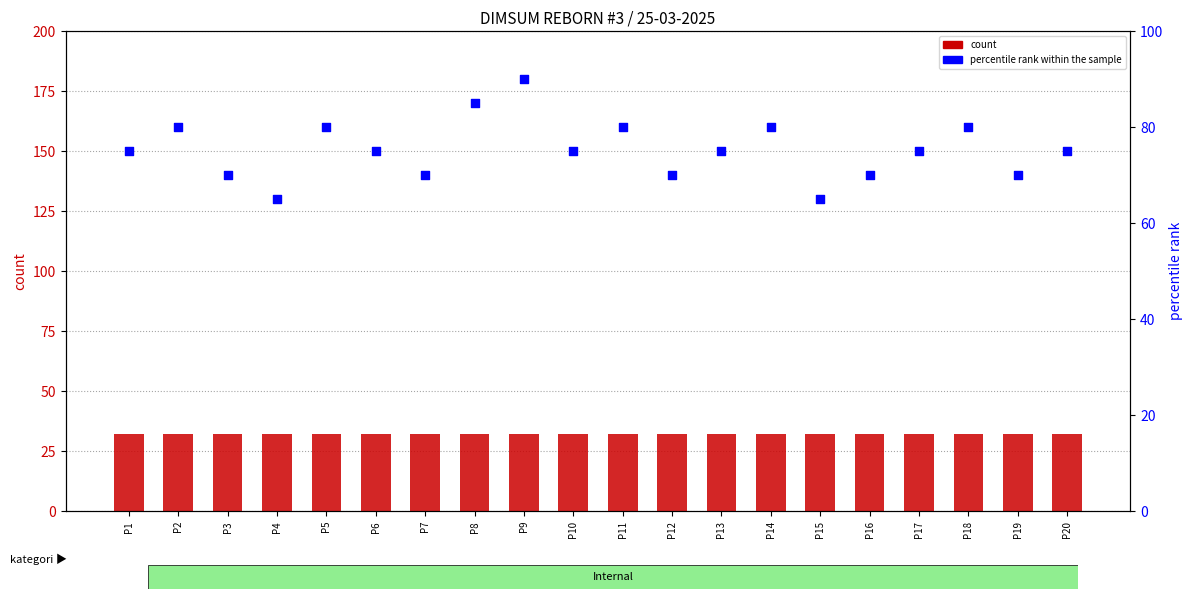

At which category is the sum across all series the highest?

P9